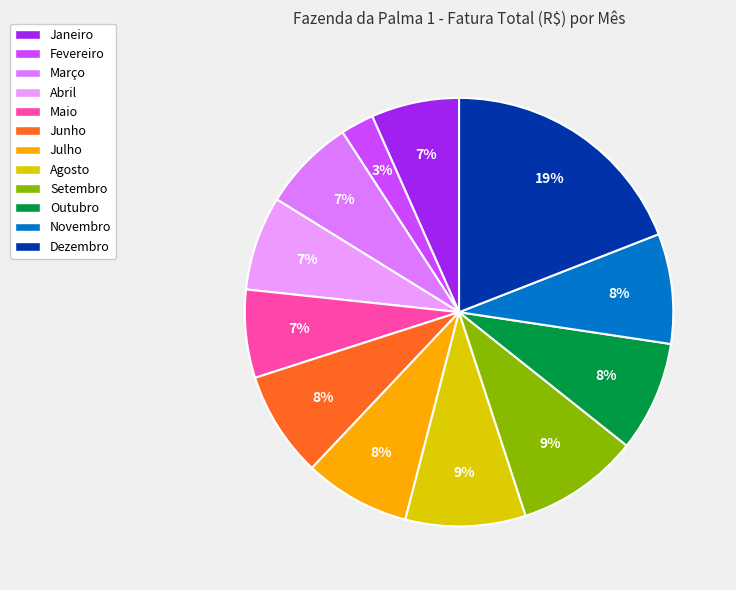

Does any single category account for the majority?

No